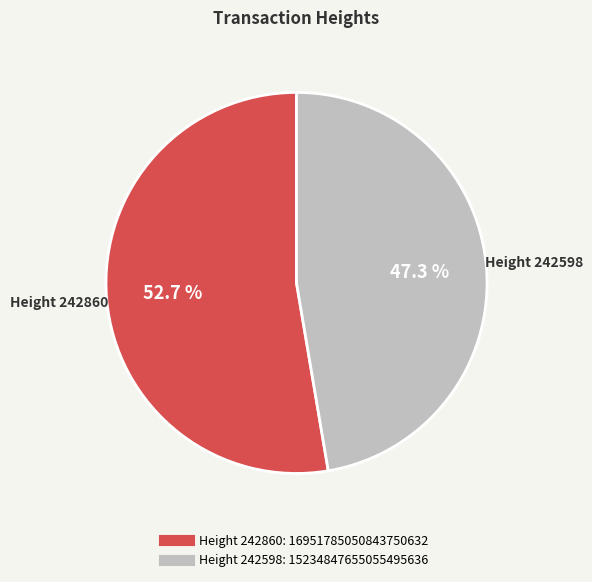

Does any single category account for the majority?

Yes